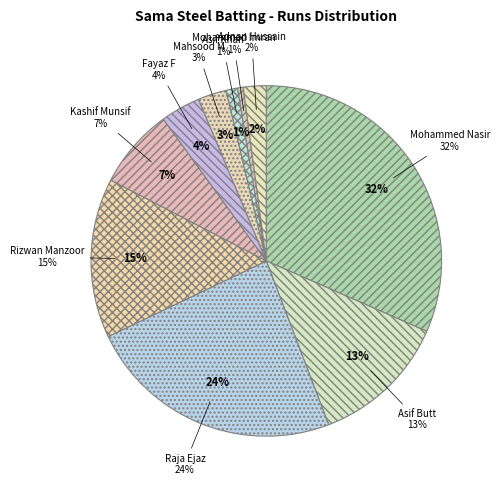

What percentage is the Asif Butt slice, to the nearest percent?

13%